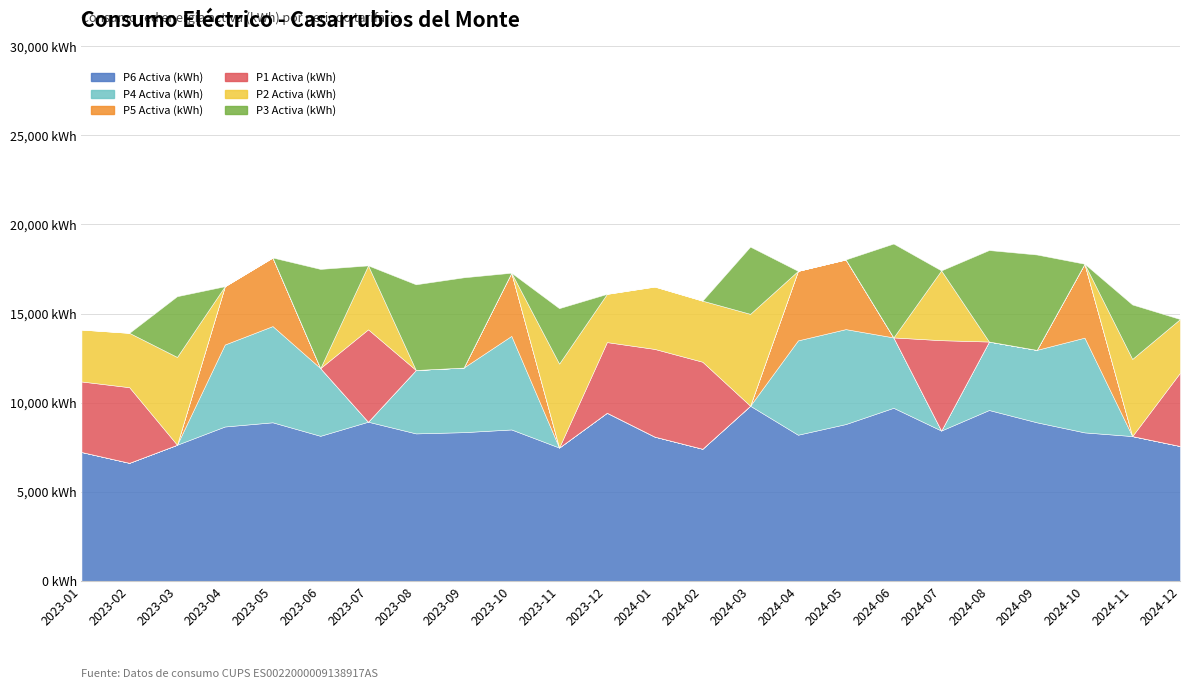

How many lines are shown in the chart?

6